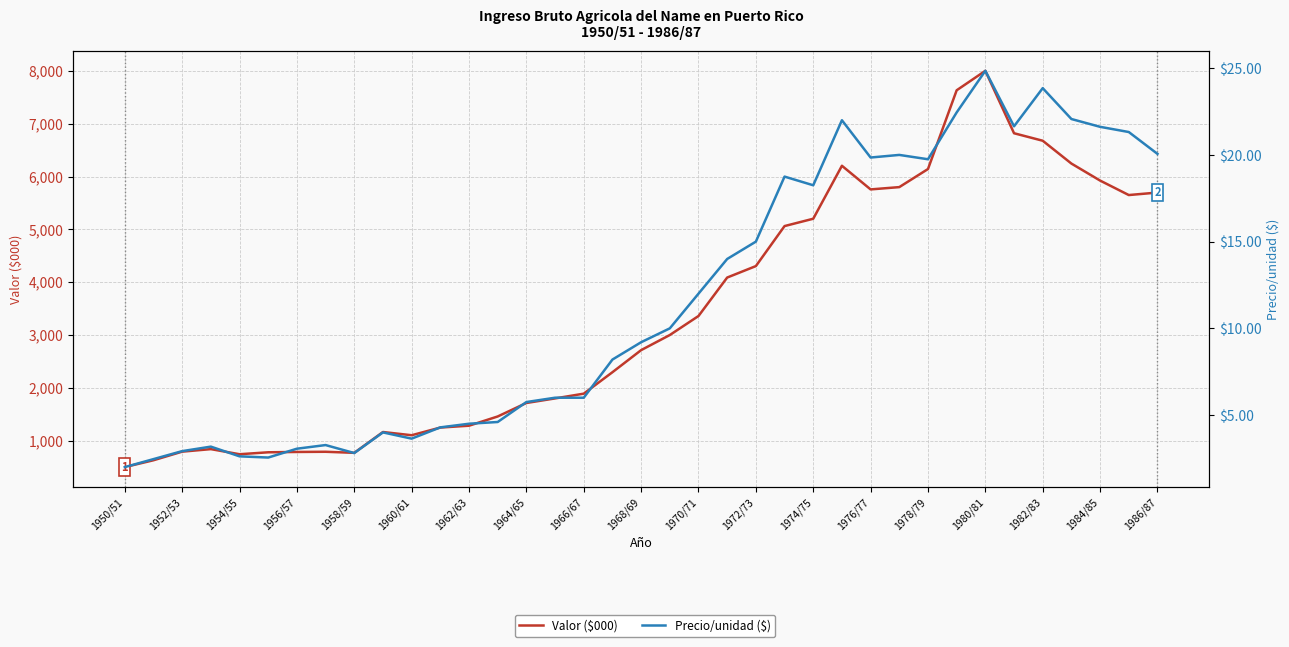

True or false: Precio/unidad ($) and Valor ($000) intersect in this chart.

False